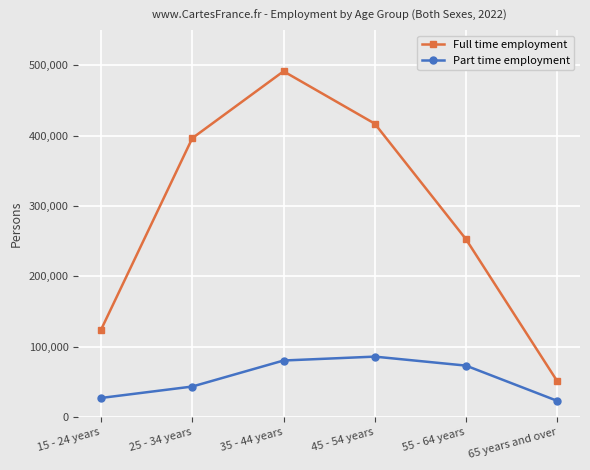

Which label corresponds to the largest value in the chart?

35 - 44 years